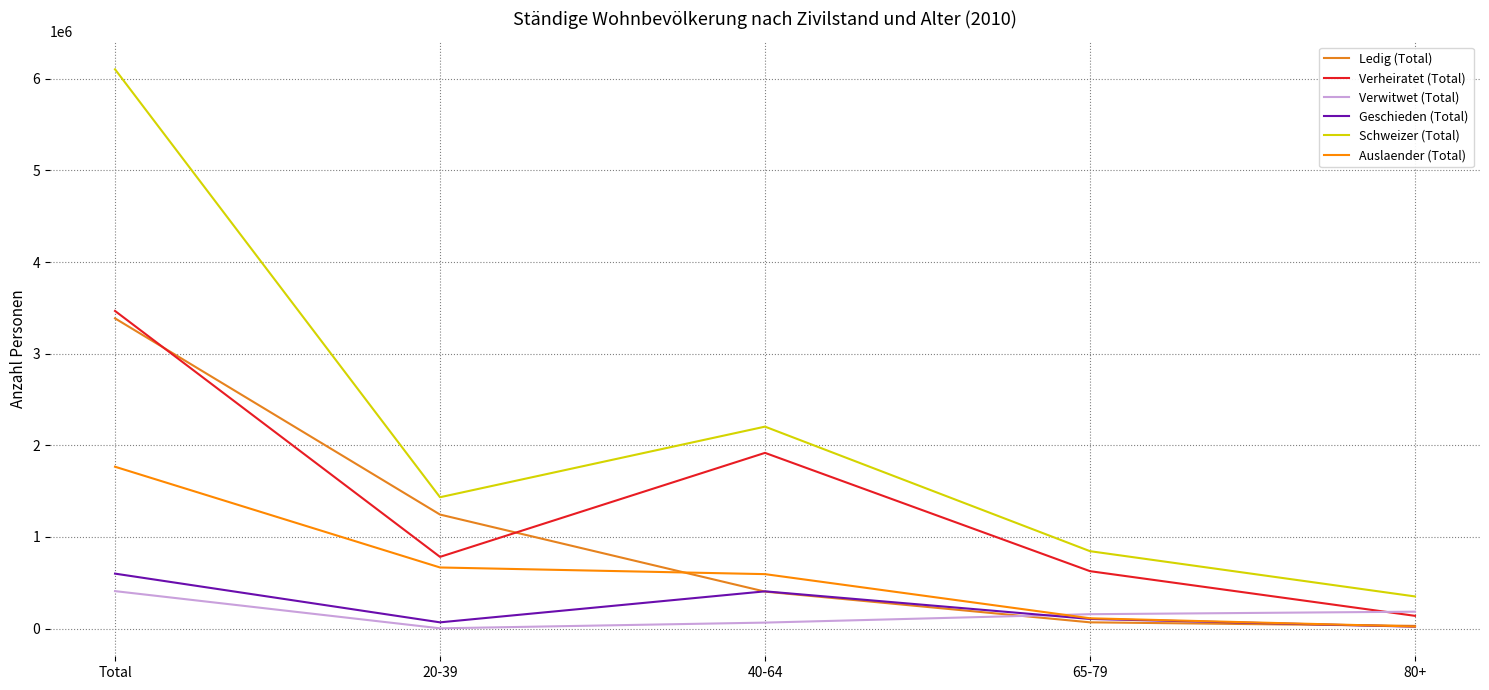

What position from the left is 40-64?

3